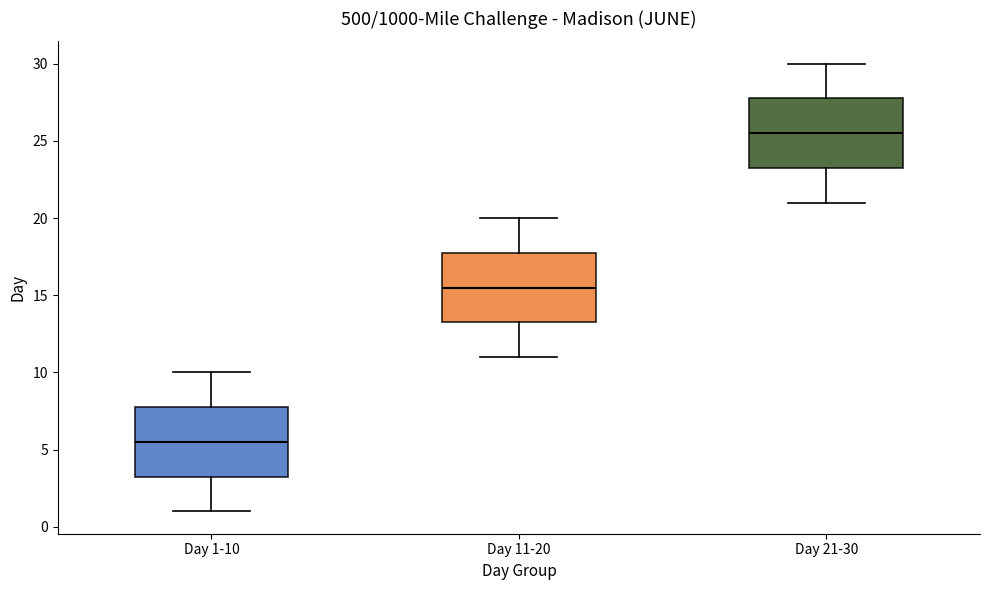

Which box's median line is the lowest?

Day 1-10